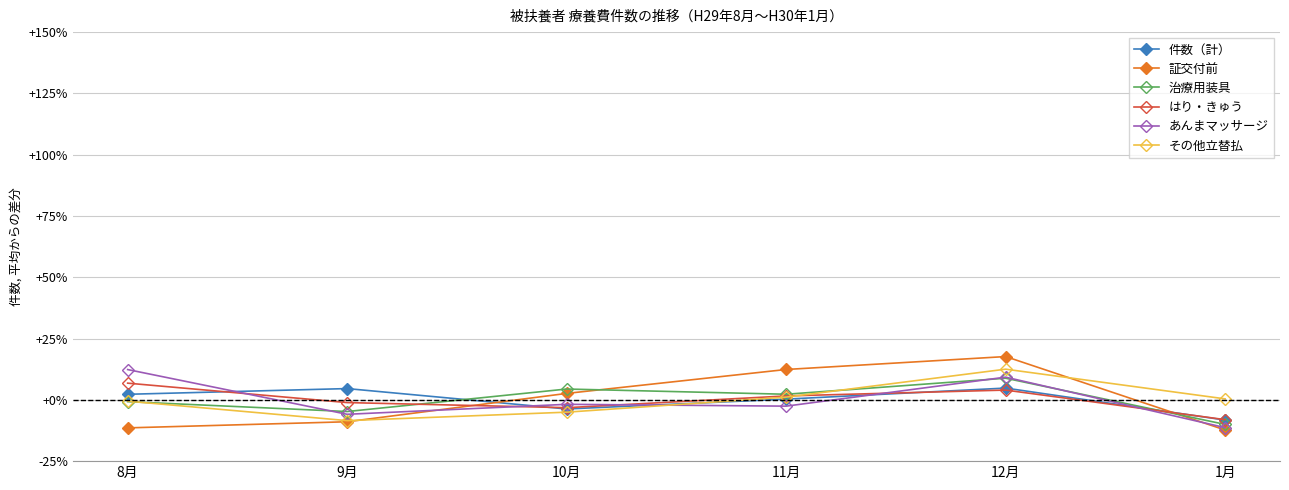

Which series ends up on top after the final intersection of 証交付前 and 治療用装具?

治療用装具